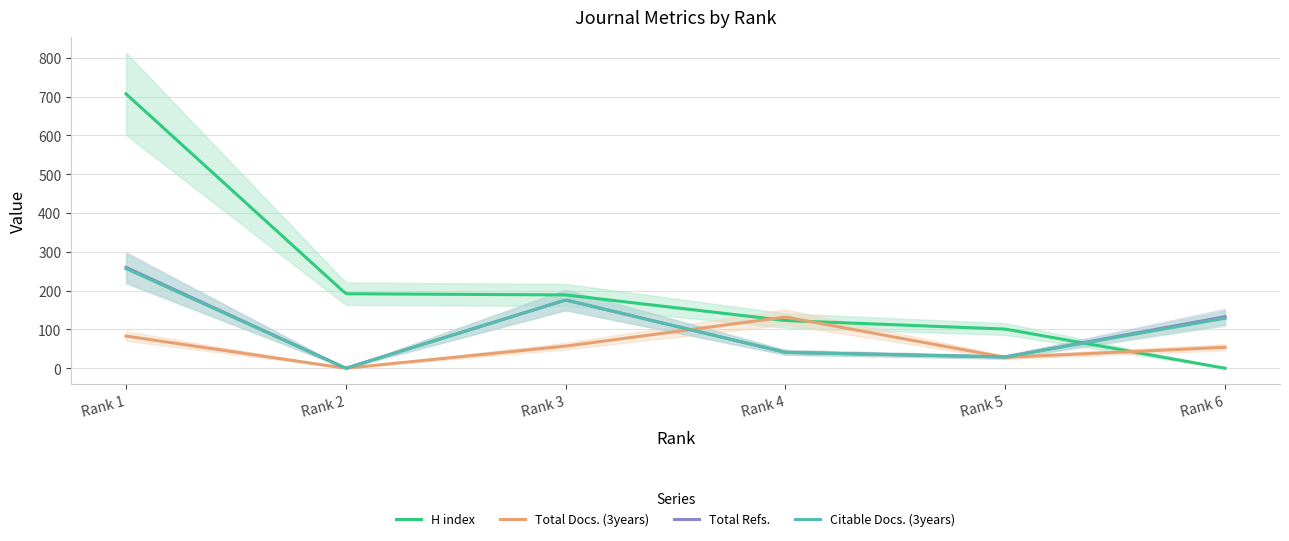

Reading left to right, what are all the values shown in this chart?

H index: 707	192	189	123	101	0
Total Docs. (3years): 83	0	57	132	28	54
Total Refs.: 260	0	176	41	29	133
Citable Docs. (3years): 257	0	176	41	29	129